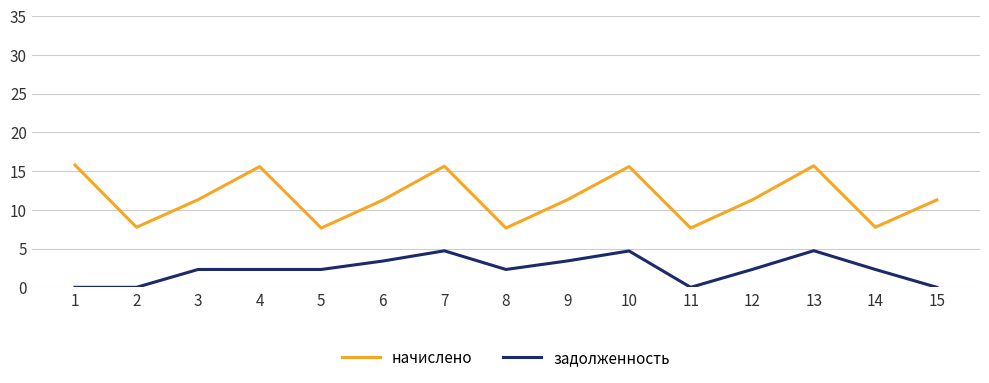

Which series has the largest total across all categories?

начислено